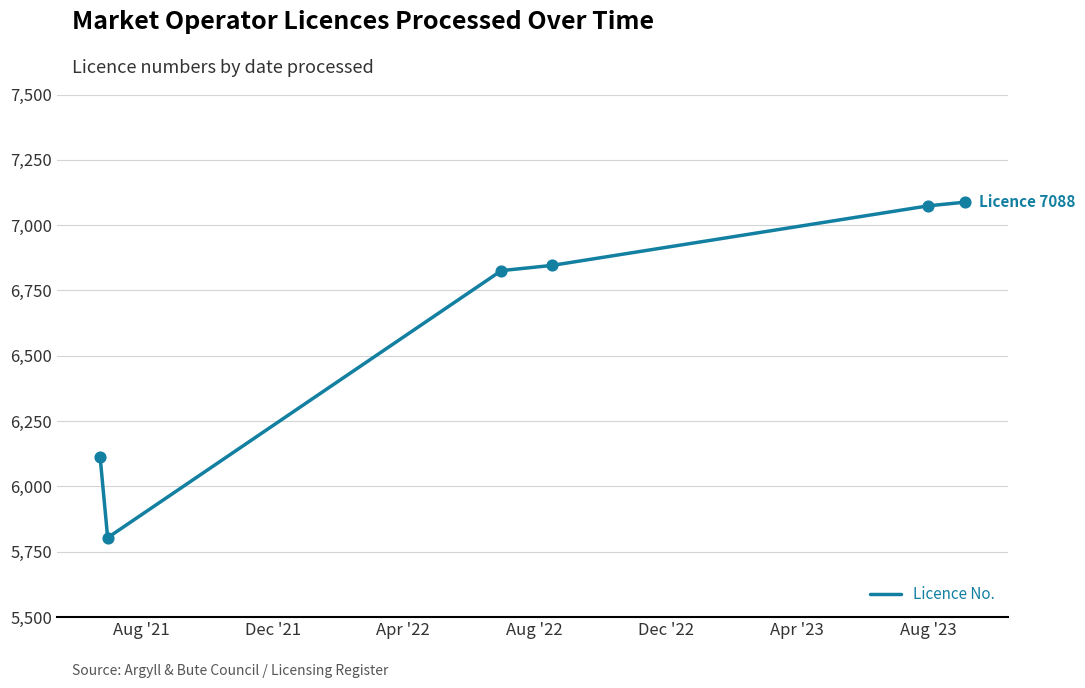

What is the greatest value displayed?

7088